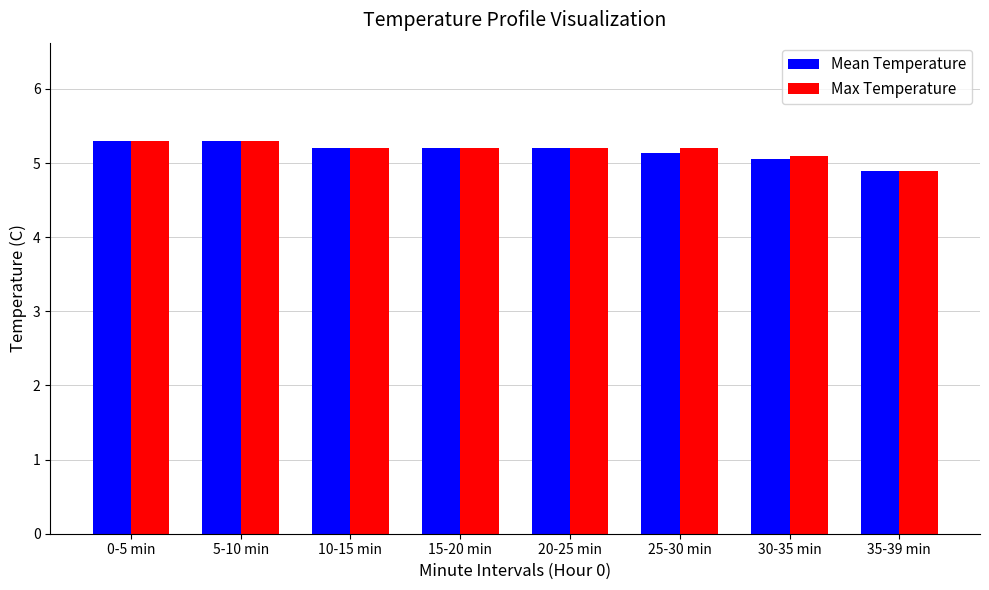

The value of Max Temperature at 20-25 min is 5.2. True or false?

True